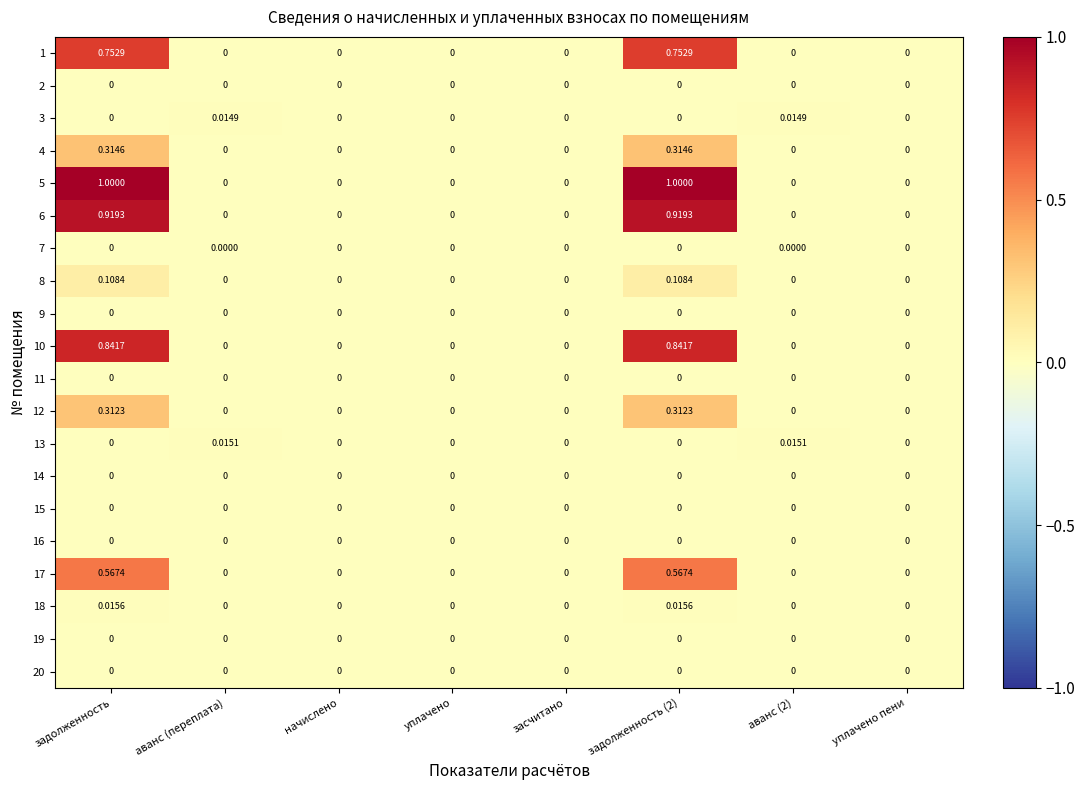

Is the value of 10 at начислено greater than the value of 1 at задолженность (2)?

No